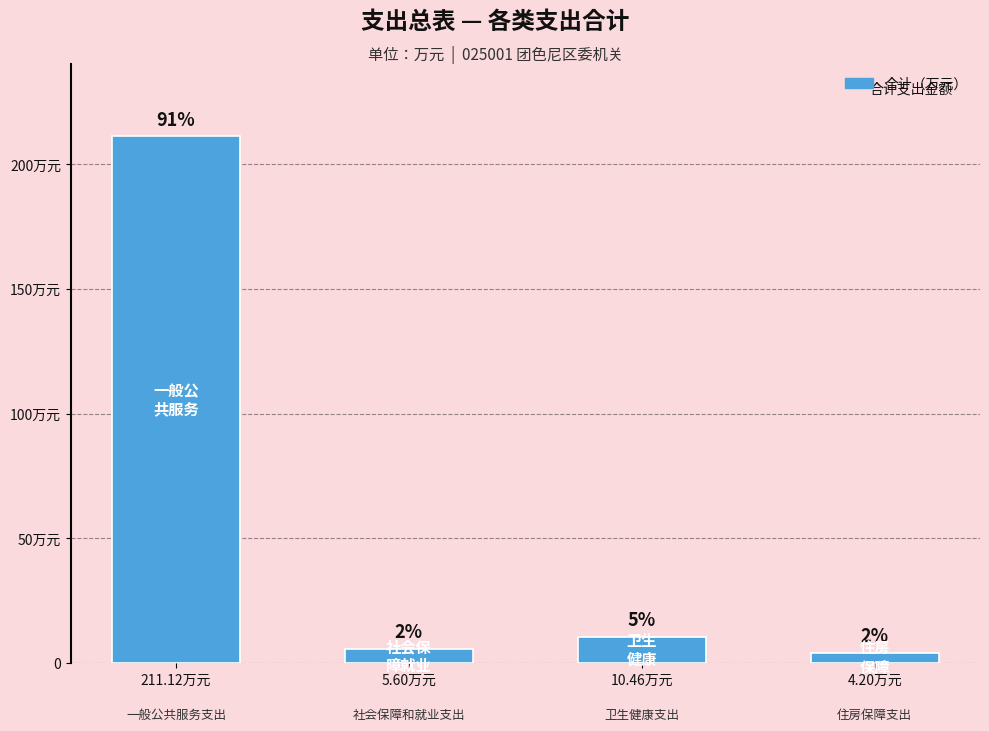

Reading right to left, extract all data points from this chart.

4.2	10.5	5.6	211.1